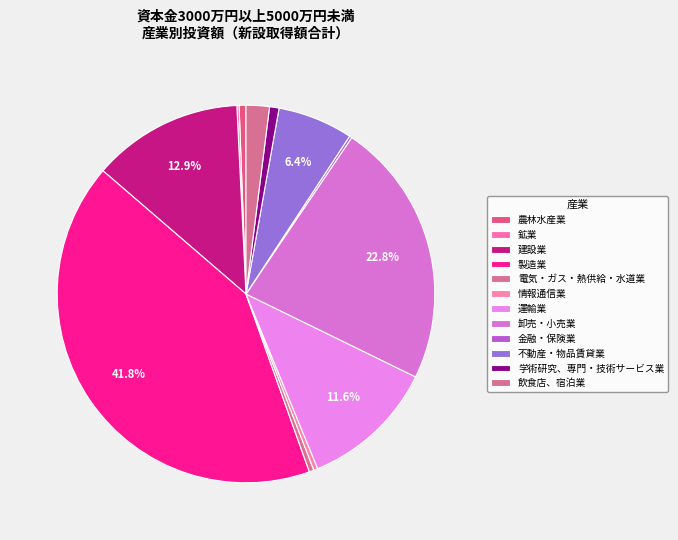

The 鉱業 slice represents 0% of the pie. True or false?

True